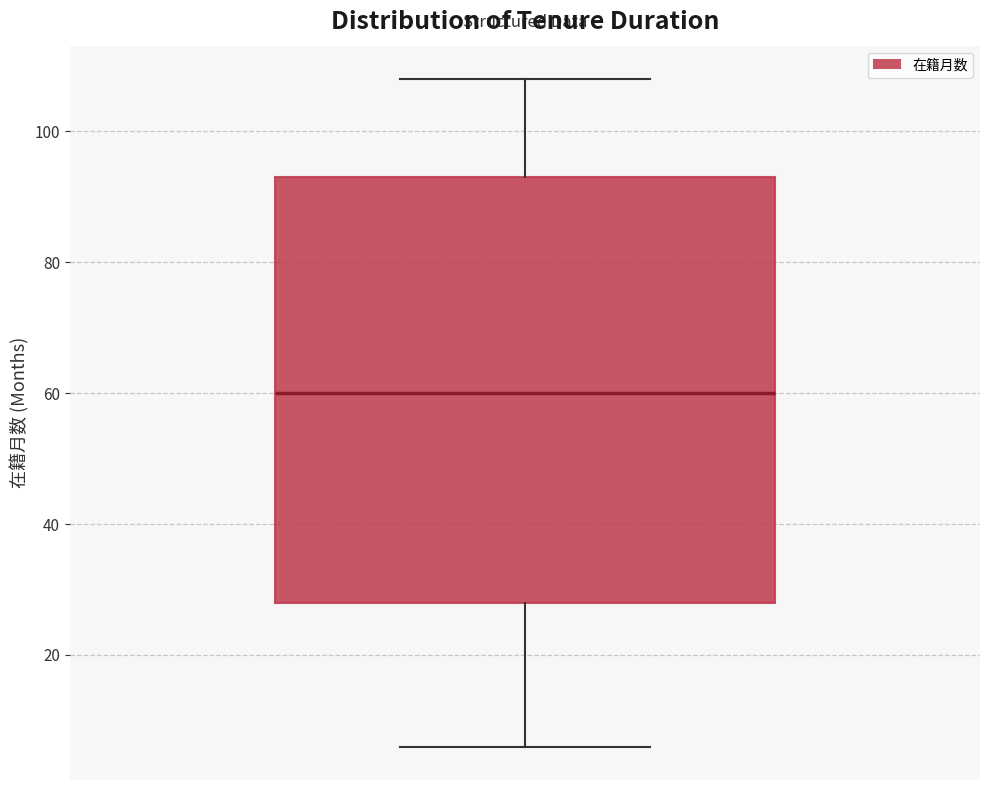

Transcribe this box plot: give where the median line is, the range the box spans, and where the two whiskers end, as read against the y-axis. The values are not printed on the chart, so give them approximately, as read against the axis.

median 60, box 28 to 94, whiskers 6 to 108